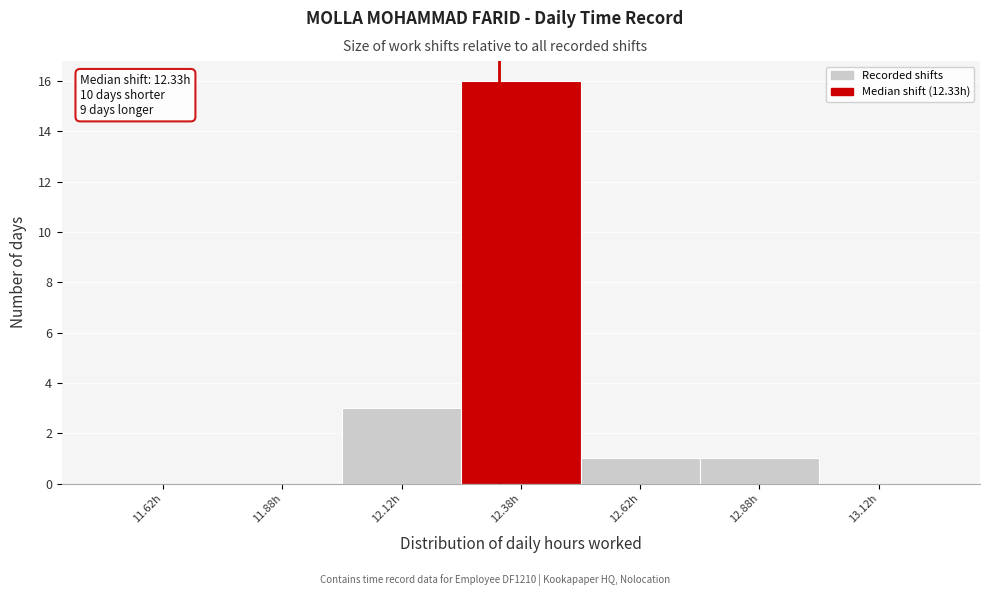

Over which range of the x-axis is the bar tallest?

12.25 to 12.50